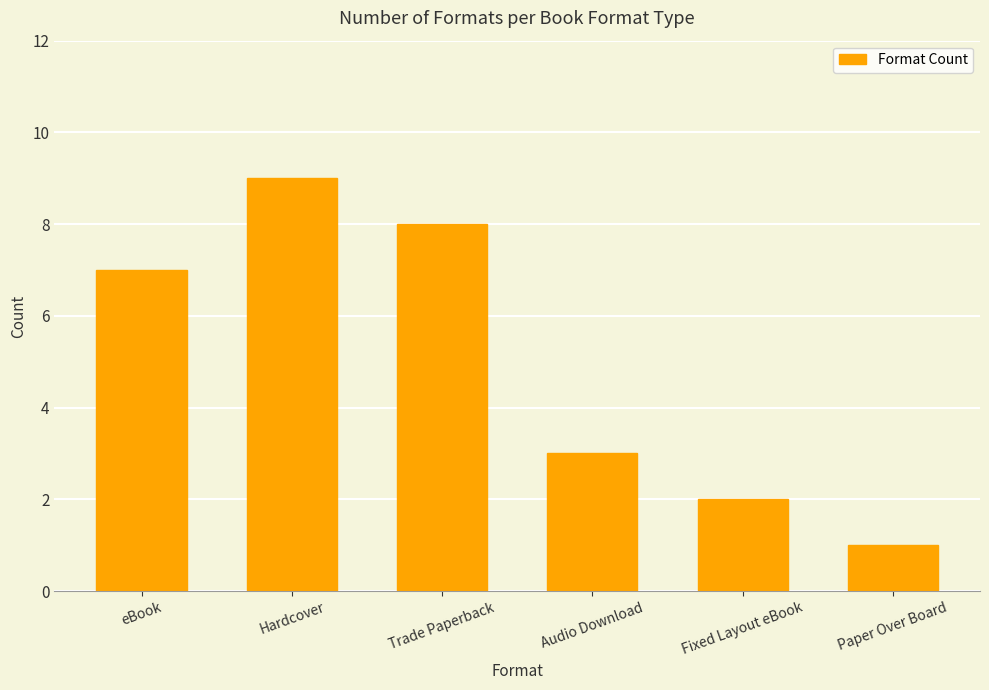

How many data points are less than 7?

3